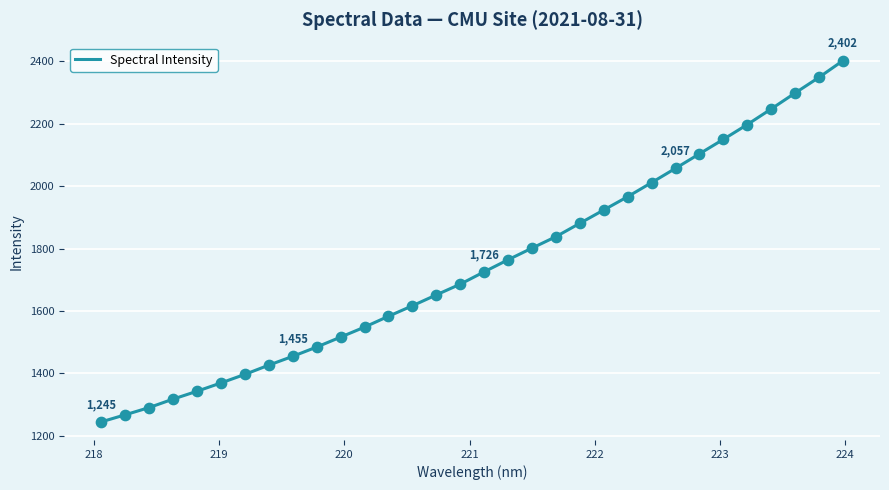

What is the minimum value shown in the chart?

1244.8